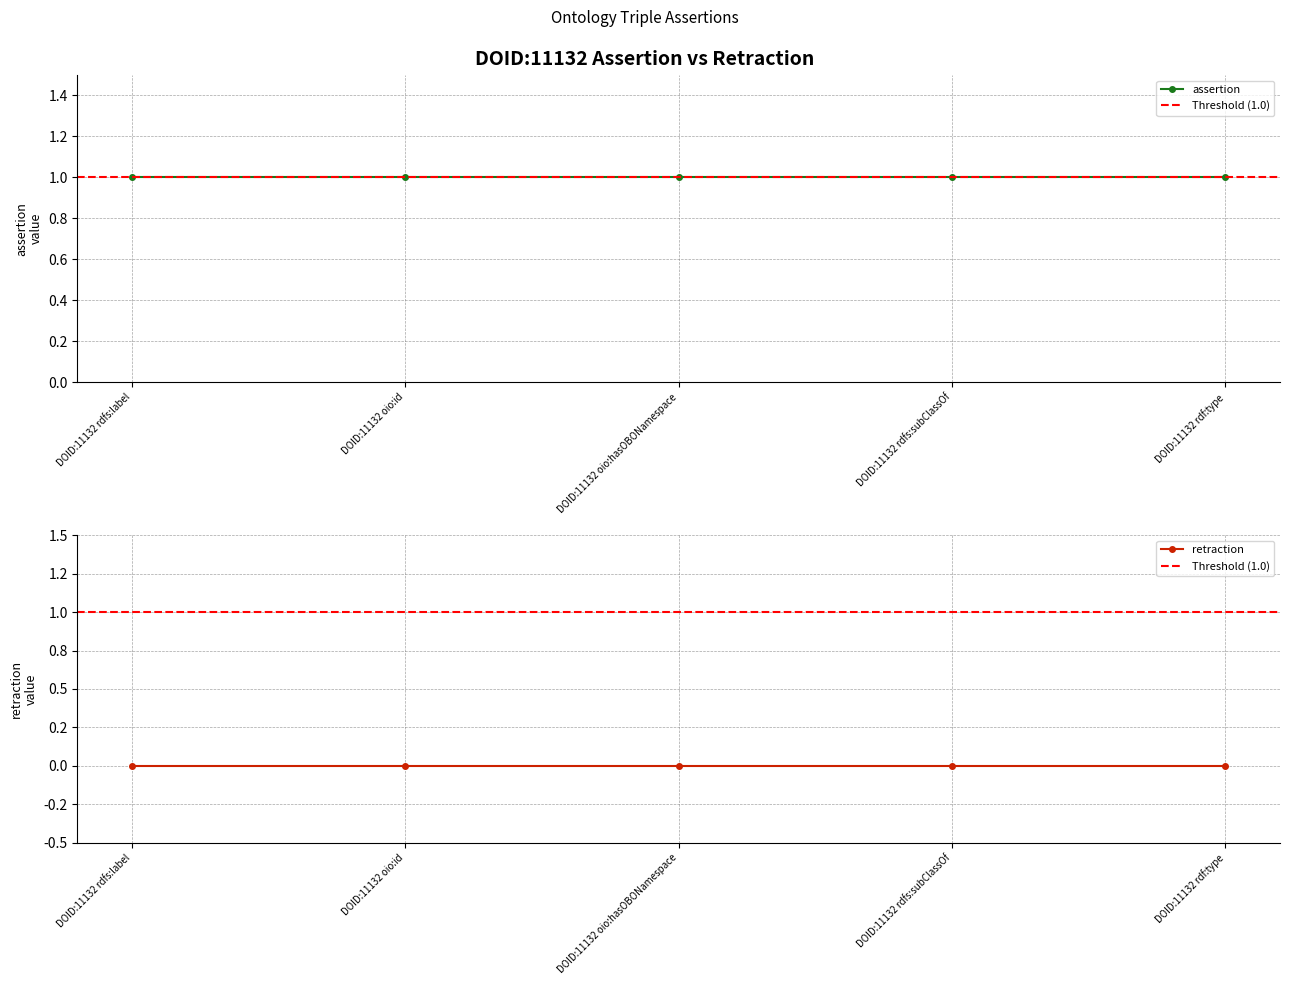

Which series changed the most between DOID:11132 rdfs:label and DOID:11132 rdf:type?

assertion